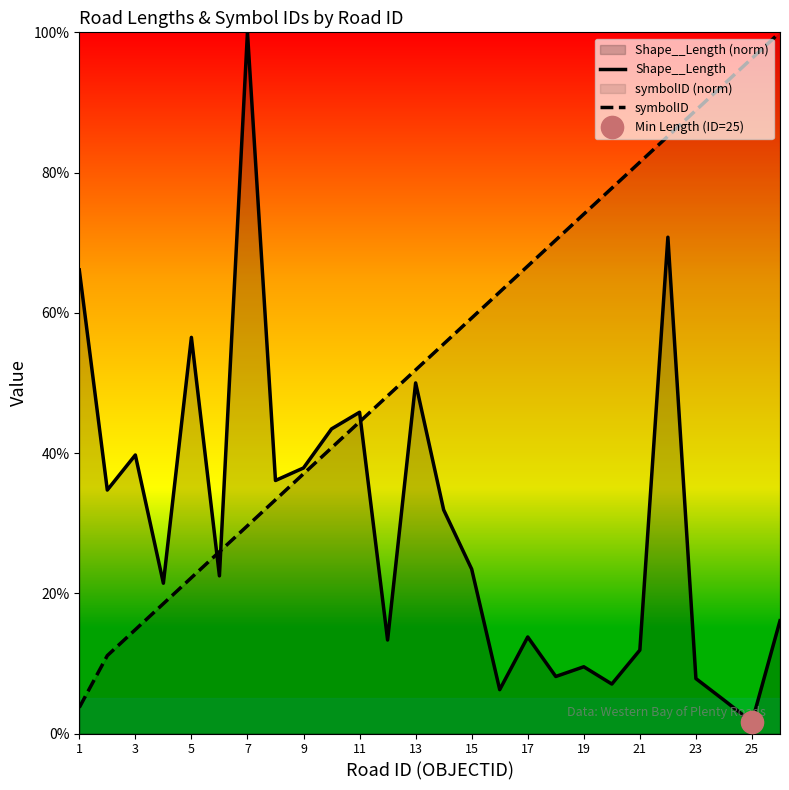

How many times do symbolID and Shape__Length cross each other?

3